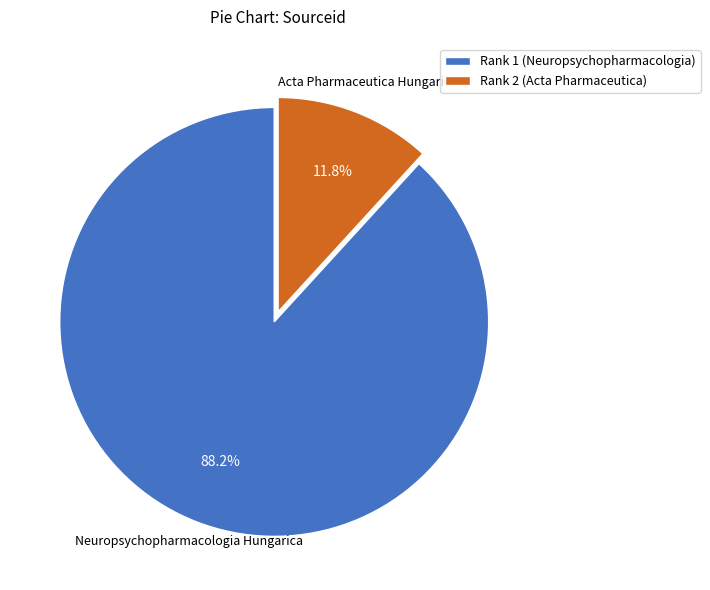

How many segments does this pie chart have?

2